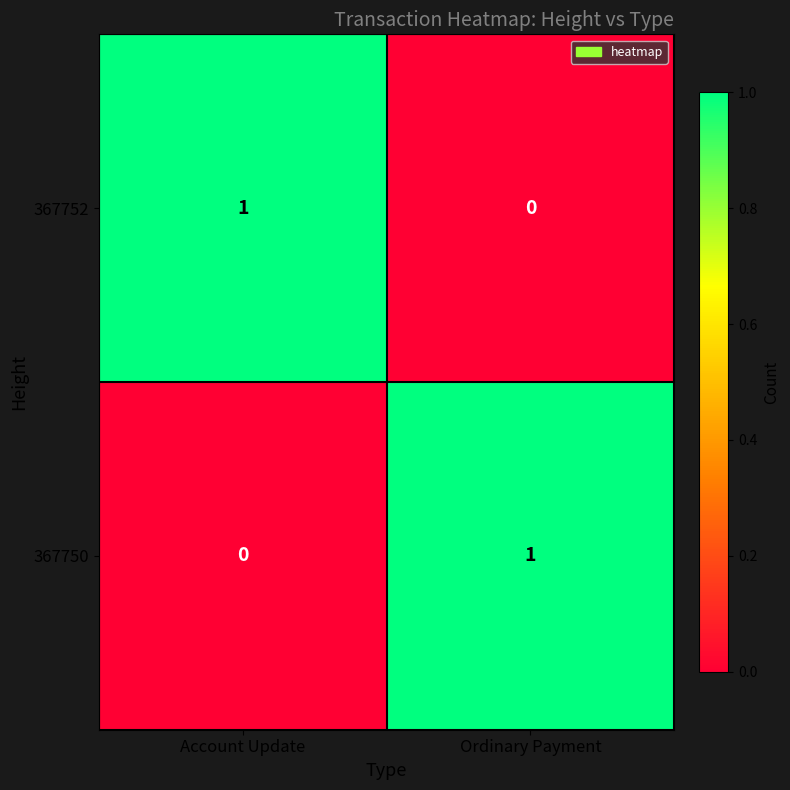

The 367750 series shows 2 at Ordinary Payment. True or false?

False